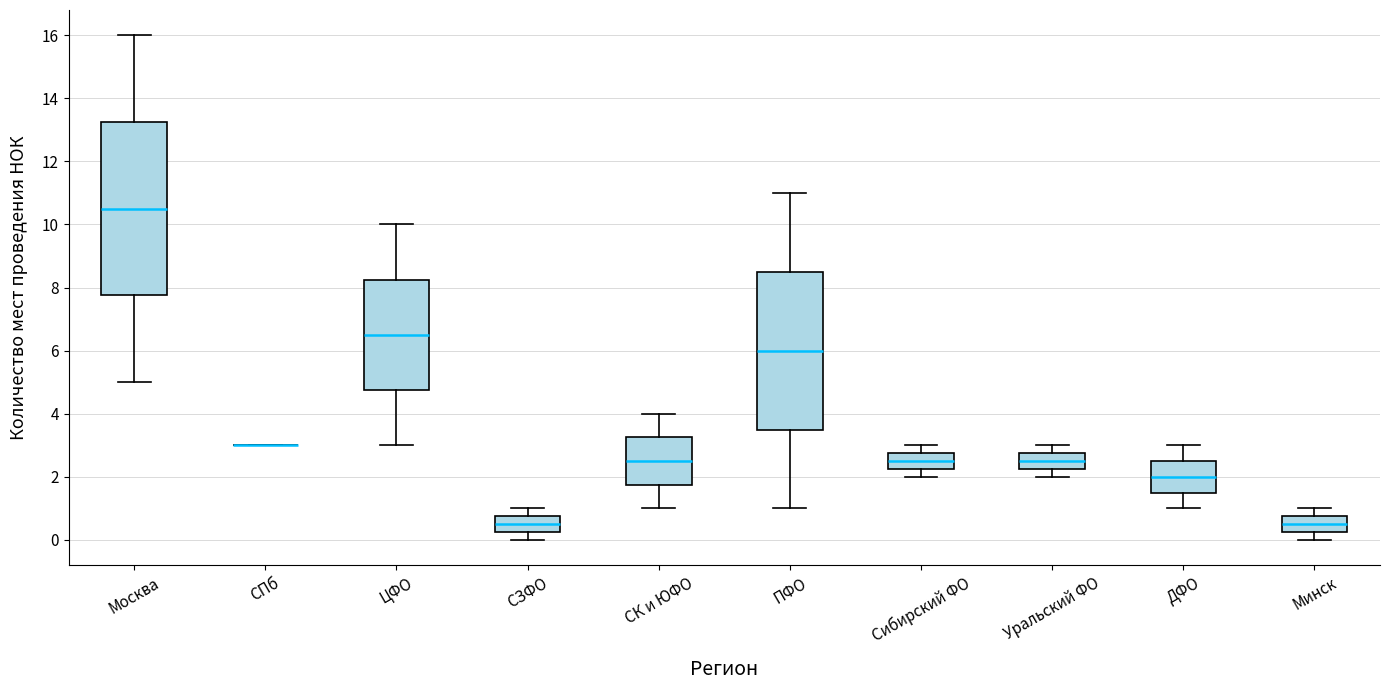

Reading left to right, read every box against the y-axis: the position of its median line, the range the box covers, and the ends of its whiskers. The values are not printed on the chart, so give them approximately, as read against the axis.

Москва: median 10.6, box 7.8 to 13.2, whiskers 5.0 to 16.0
СПб: box collapsed to a line at 3.0, whiskers 3.0 to 3.0
ЦФО: median 6.6, box 4.8 to 8.2, whiskers 3.0 to 10.0
СЗФО: median 0.6, box 0.2 to 0.8, whiskers 0.0 to 1.0
СК и ЮФО: median 2.6, box 1.8 to 3.2, whiskers 1.0 to 4.0
ПФО: median 6.0, box 3.6 to 8.6, whiskers 1.0 to 11.0
Сибирский ФО: median 2.6, box 2.2 to 2.8, whiskers 2.0 to 3.0
Уральский ФО: median 2.6, box 2.2 to 2.8, whiskers 2.0 to 3.0
ДФО: median 2.0, box 1.6 to 2.6, whiskers 1.0 to 3.0
Минск: median 0.6, box 0.2 to 0.8, whiskers 0.0 to 1.0